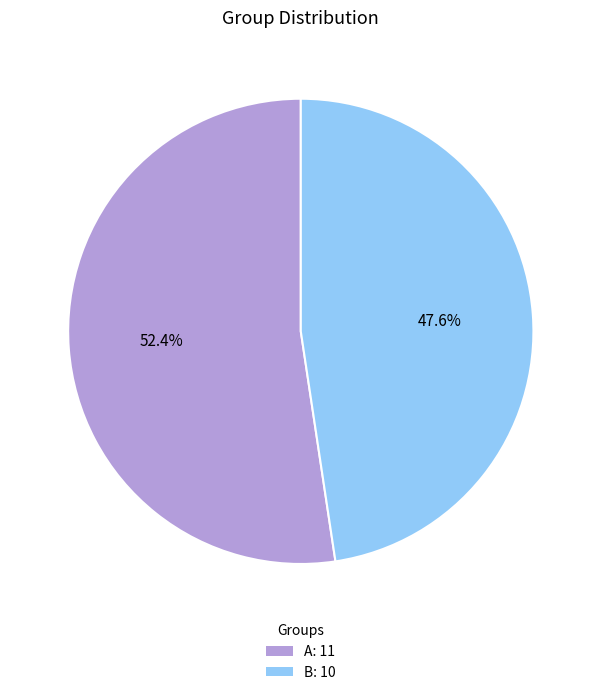

What is the smallest slice in the pie chart?

B